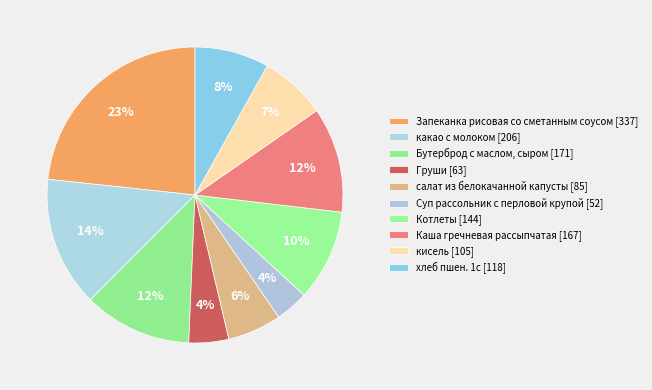

Count the number of slices in the pie.

10